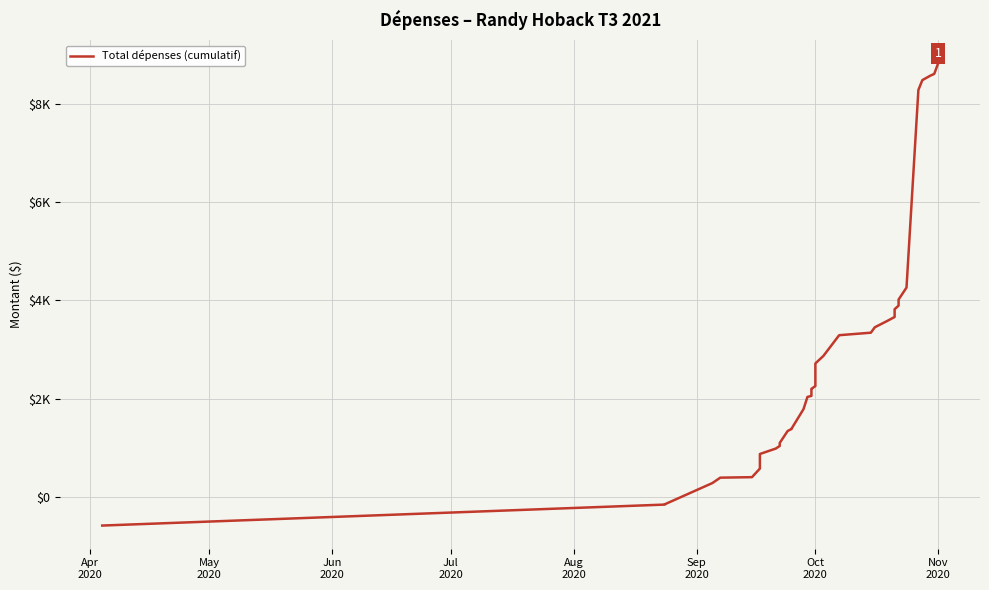

Count the number of values greater than 2200.

20